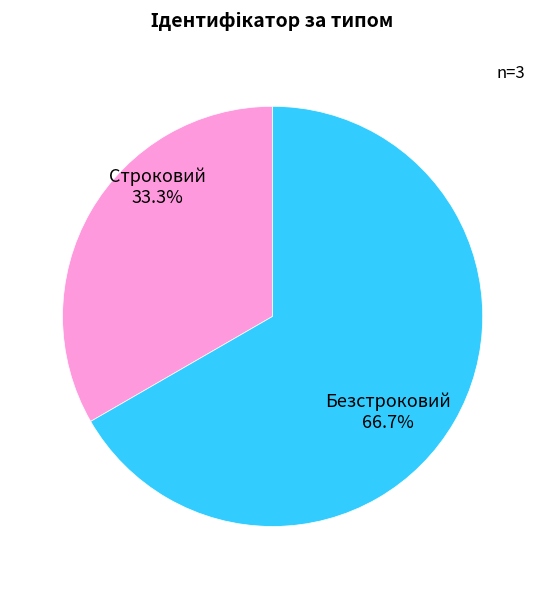

Is Безстроковий the majority of the pie?

Yes